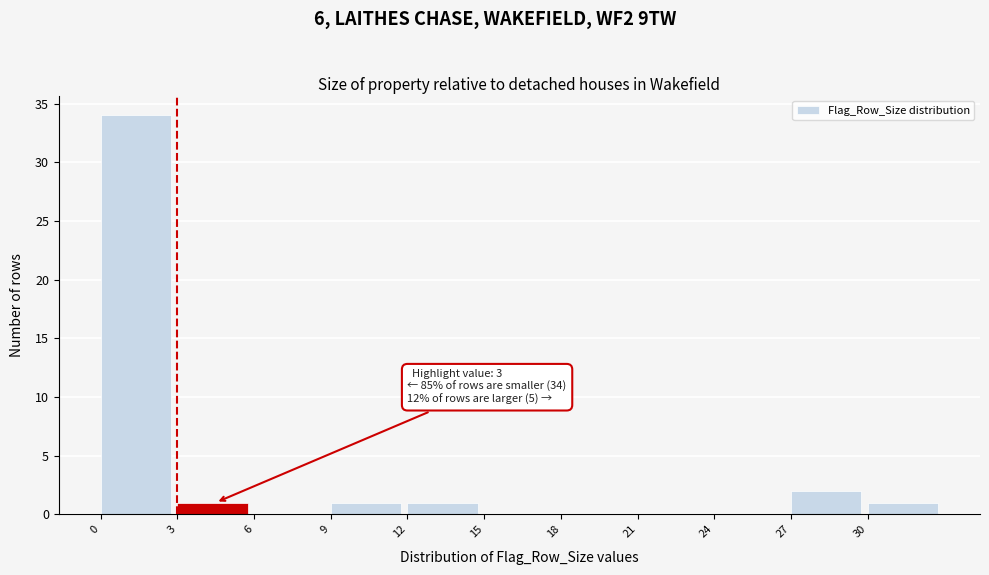

Over which range of the x-axis is the bar tallest?

0 to 3